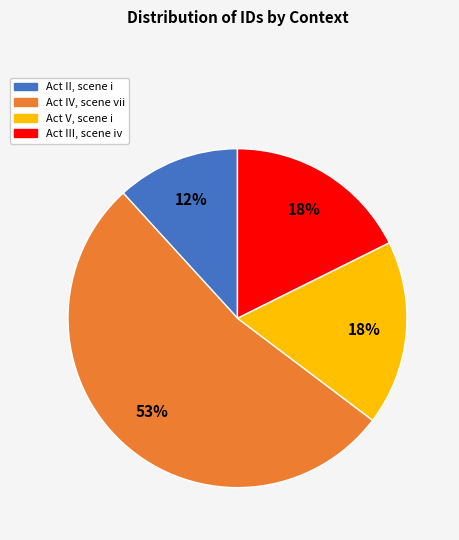

Does Act II, scene i represent more than half of the total?

No